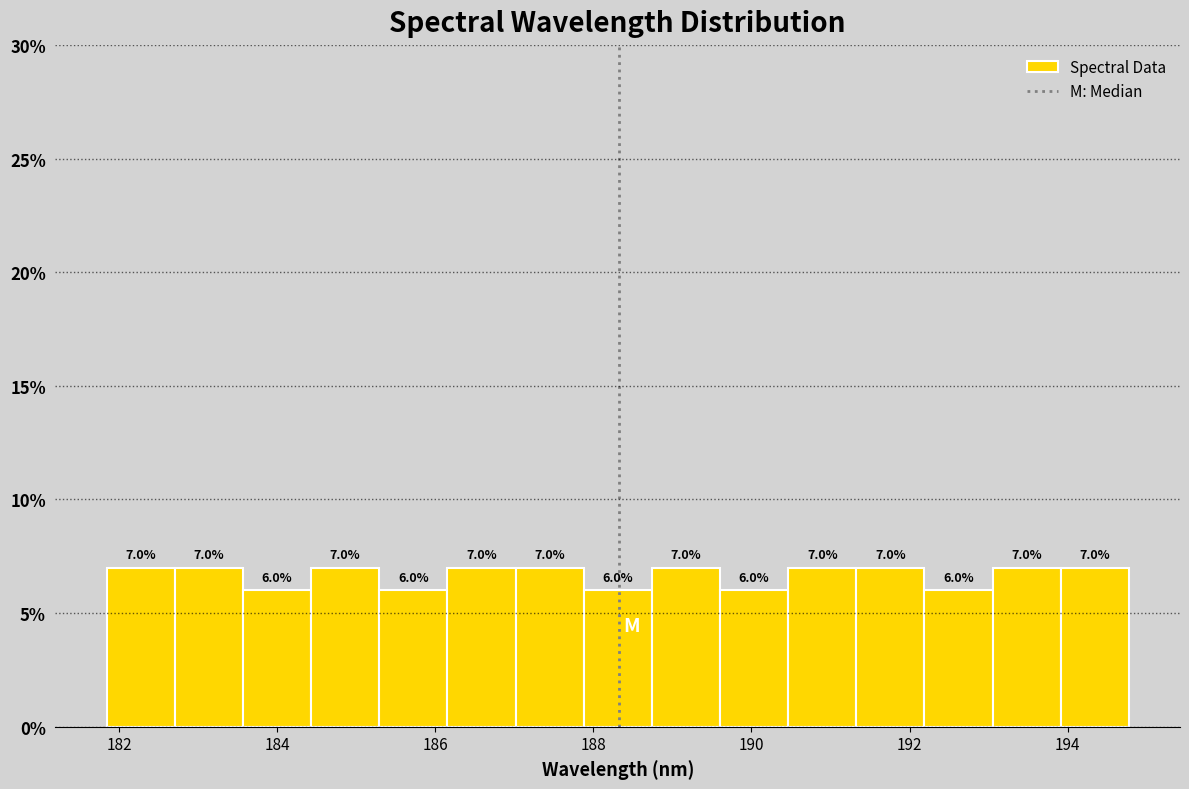

Reading left to right, list every bar in this chart as the range it spans on the x-axis followed by its height. The bar edges are not printed on the chart, so give them approximately, as read against the axis.

181.8 to 182.8: 7.0
182.8 to 183.6: 7.0
183.6 to 184.4: 6.0
184.4 to 185.2: 7.0
185.2 to 186.2: 6.0
186.2 to 187.0: 7.0
187.0 to 187.8: 7.0
187.8 to 188.8: 6.0
188.8 to 189.6: 7.0
189.6 to 190.4: 6.0
190.4 to 191.4: 7.0
191.4 to 192.2: 7.0
192.2 to 193.0: 6.0
193.0 to 194.0: 7.0
194.0 to 194.8: 7.0